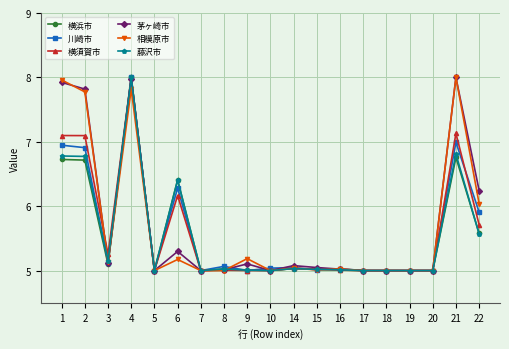

True or false: 茅ヶ崎市 and 川崎市 intersect in this chart.

True